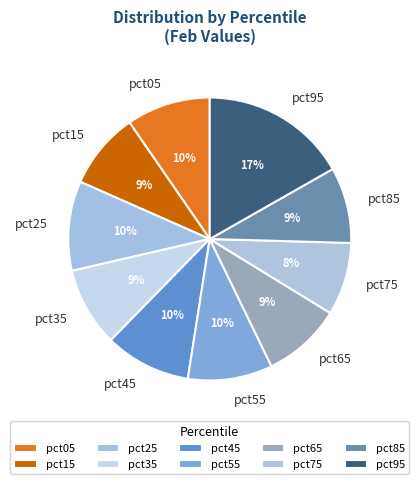

Is the sum of pct95 and pct25 greater than half?

No